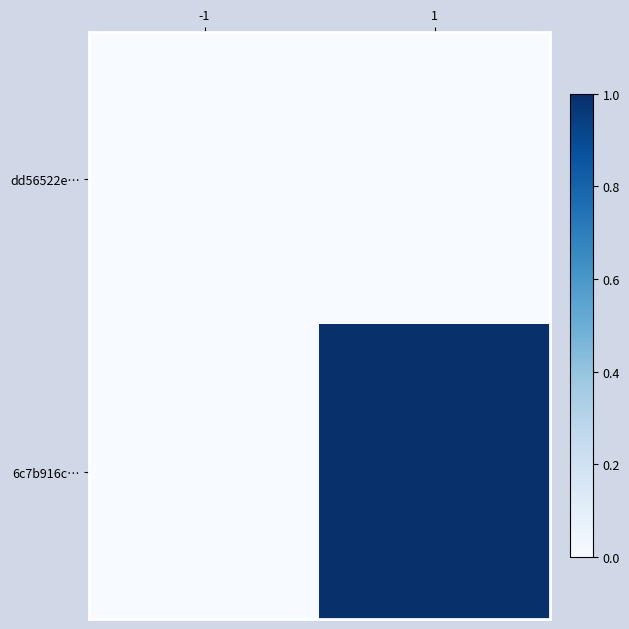

Reading right to left, extract all data points from this chart.

dd56522e…: 1=0	-1=0
6c7b916c…: 1=1	-1=0